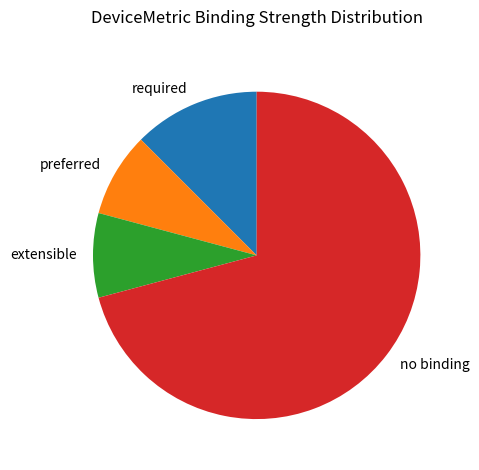

What is the largest slice in the pie chart?

no binding